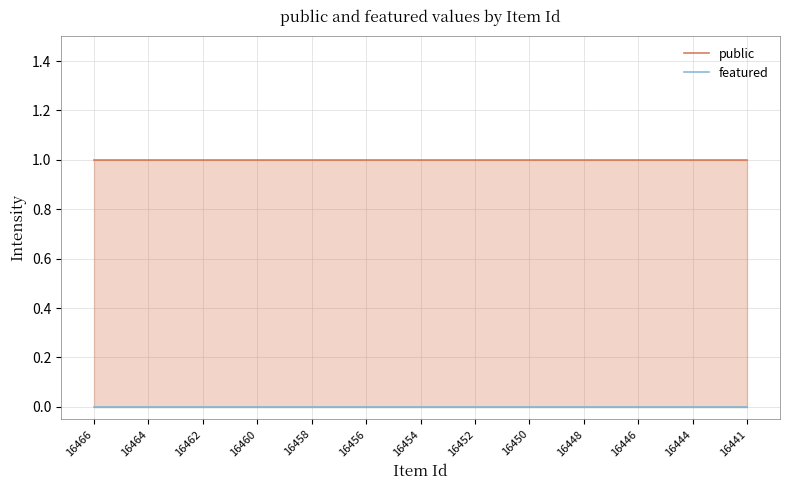

True or false: public has a value of 1 at 16448.

True